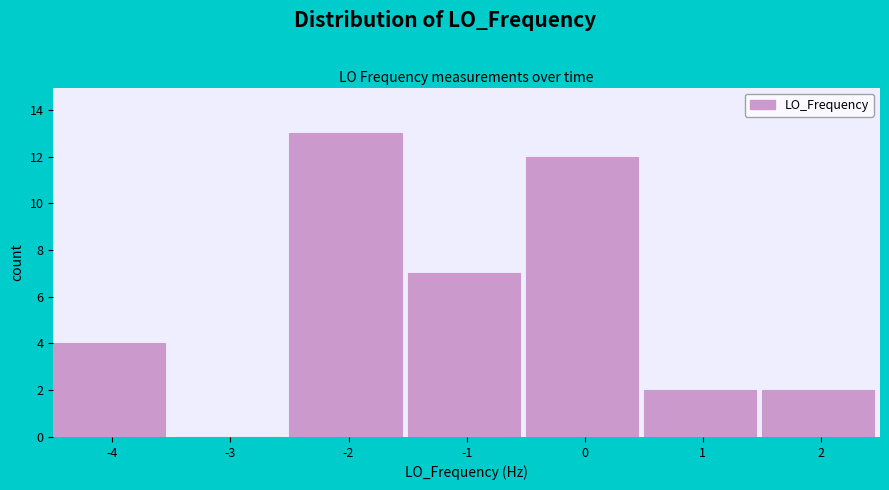

Reading right to left, extract all data points from this chart.

2=2	1=2	0=12	-1=7	-2=13	-3=0	-4=4